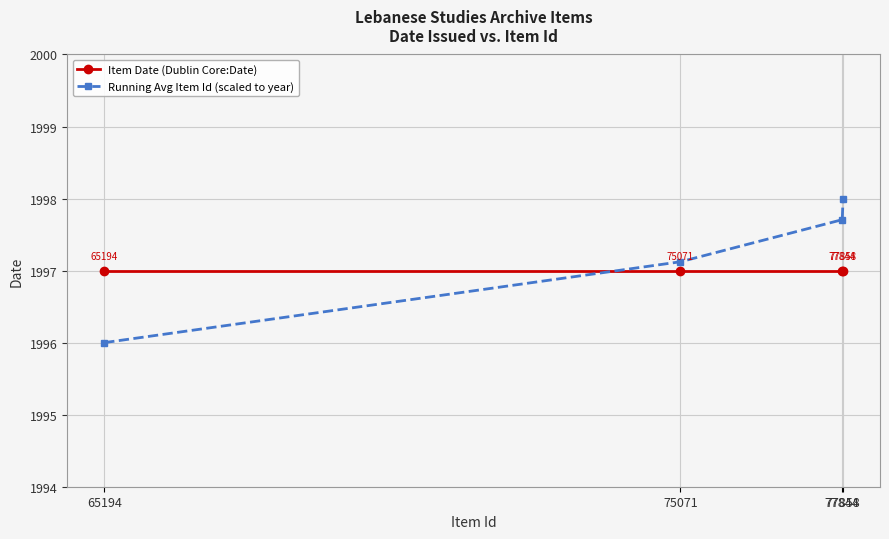

What is the value of the Running Avg Item Id (scaled to year) point at the 2nd from the left?

1997.1